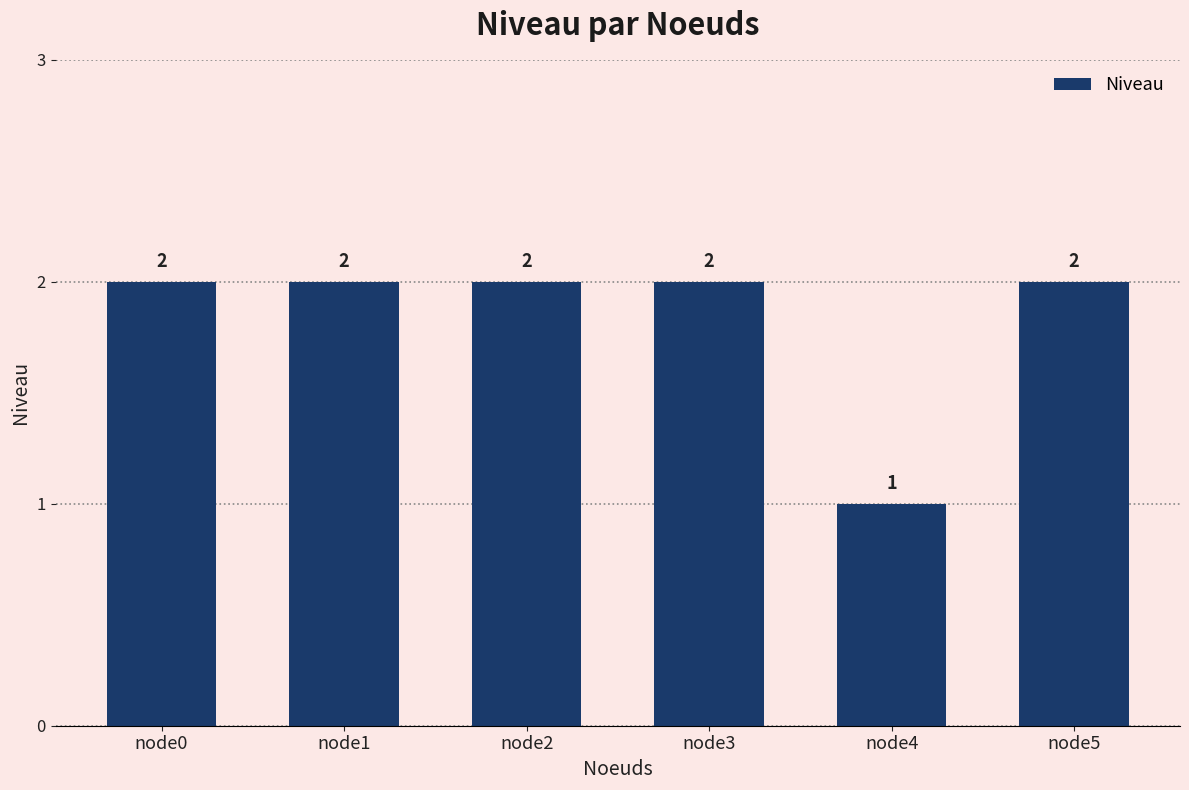

Are the bars grouped side by side (vs. stacked)?

No